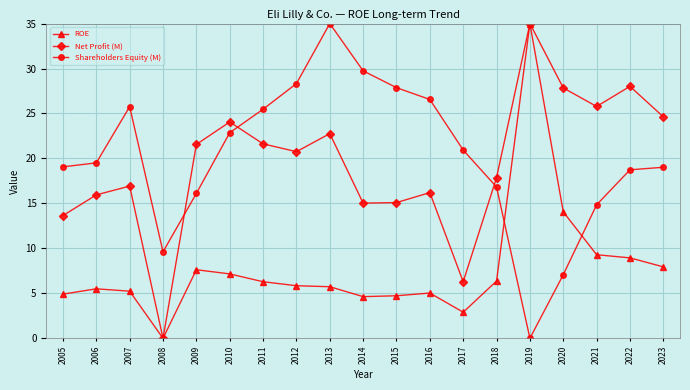

What is the spread (max minus min) of values at 2014?

25.1